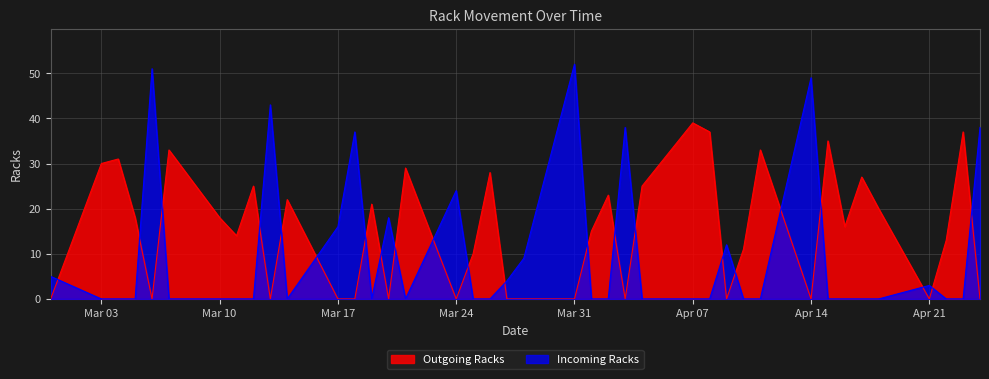

How many values in the Outgoing Racks series are below 16?

20